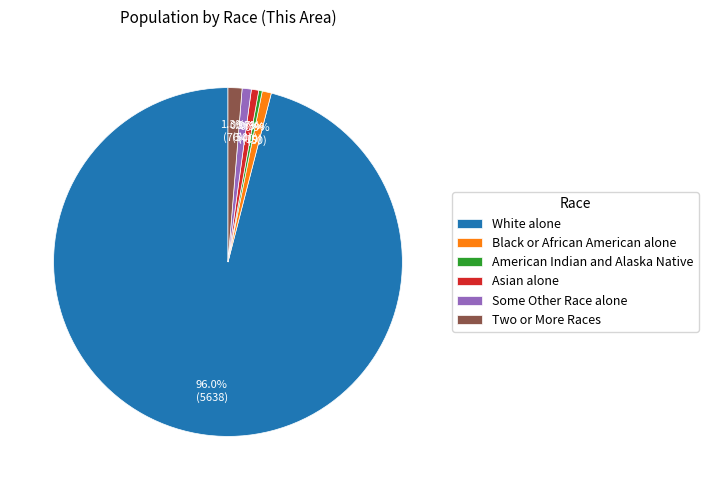

To the nearest percent, what percentage of the pie is Black or African American alone?

1%